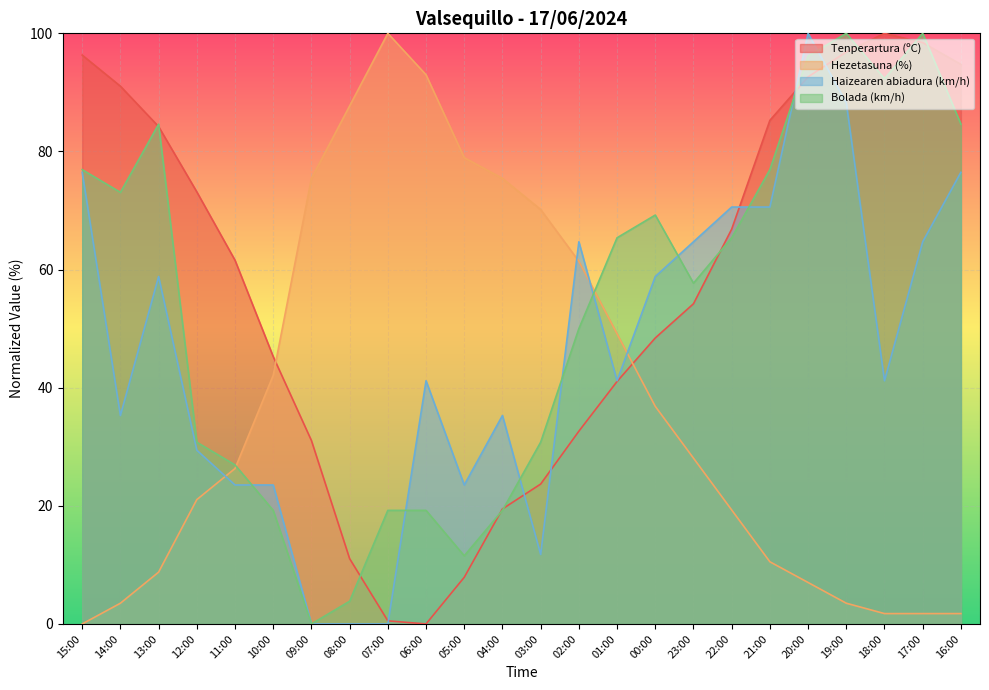

How many values in the Bolada (km/h) series exceed 65?

12